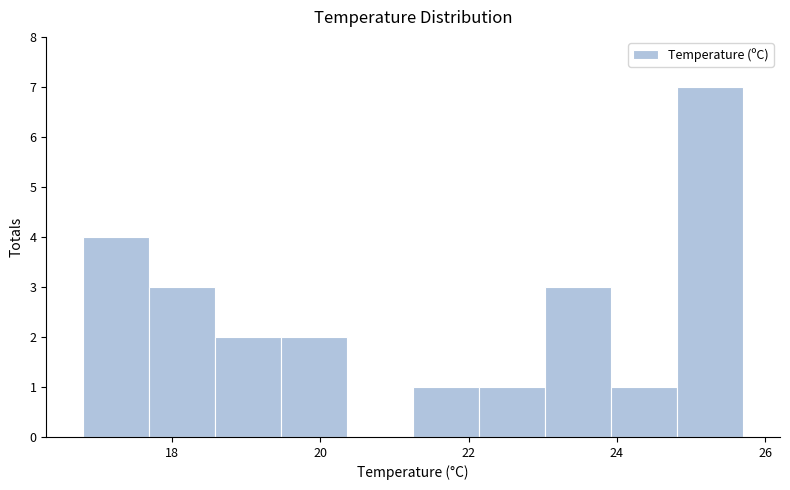

How tall is the bar that spans 16.8 to 17.6 on the x-axis? Neither the bar edges nor the heights are printed on the chart, so give them approximately, as read against the axes.

4